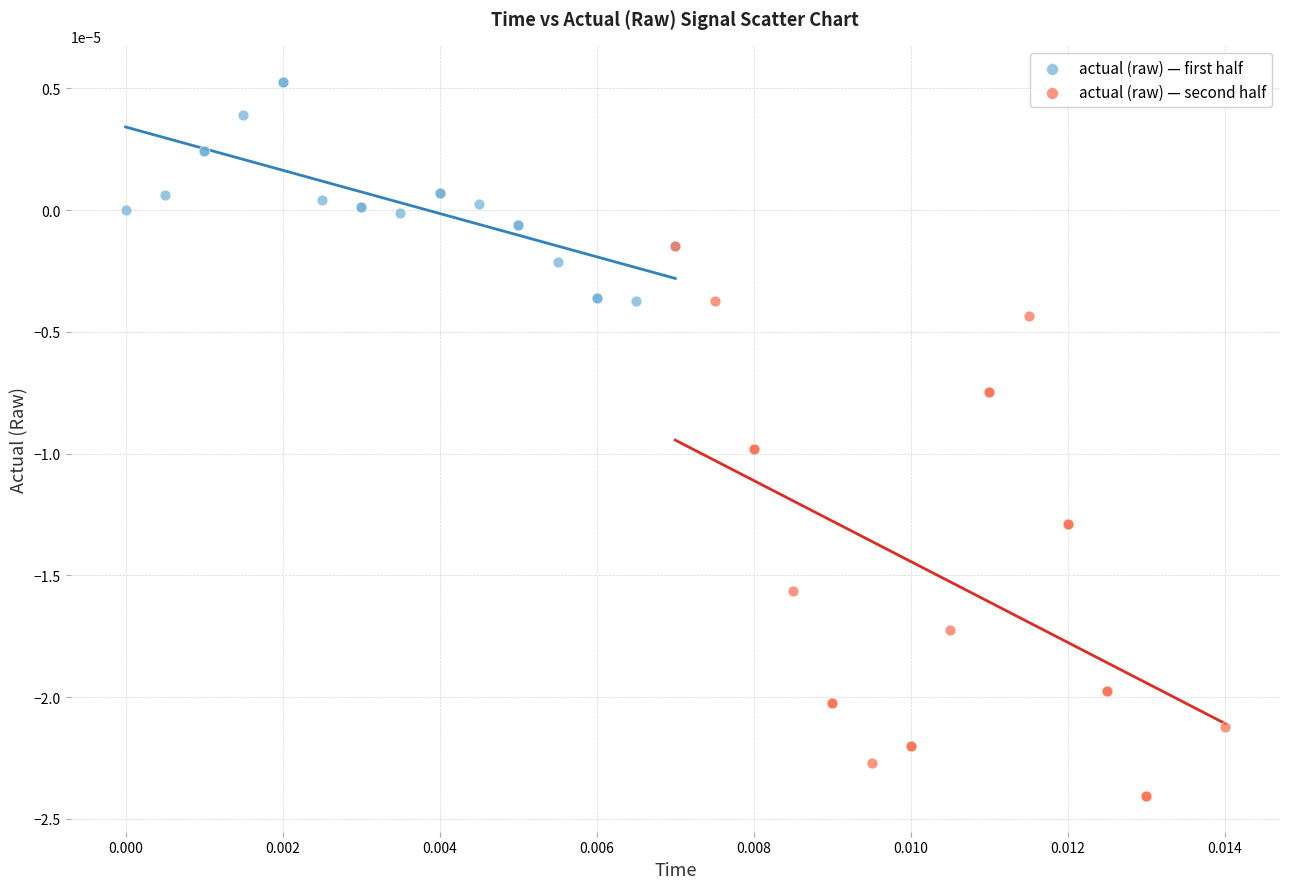

Which series contains the lowest Y value?

actual (raw) — second half